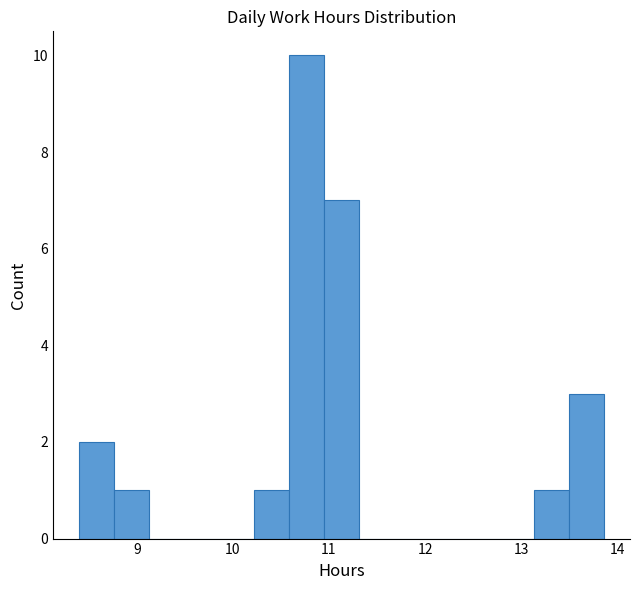

Around what value on the x-axis is the tallest bar? Give the approximate position of its centre, as read against the axis.

10.8